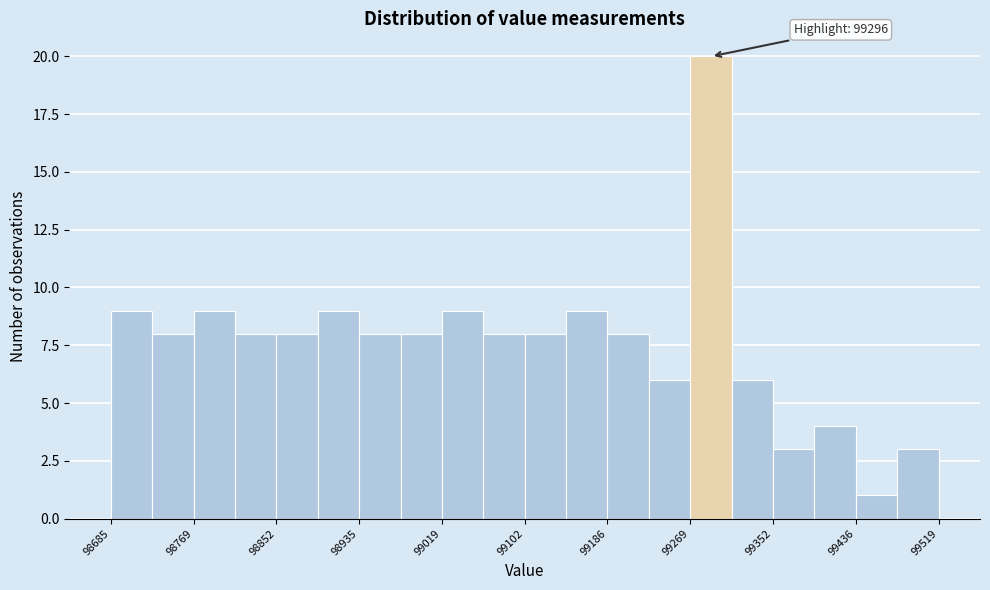

Which range on the x-axis has the tallest bar?

99270 to 99310